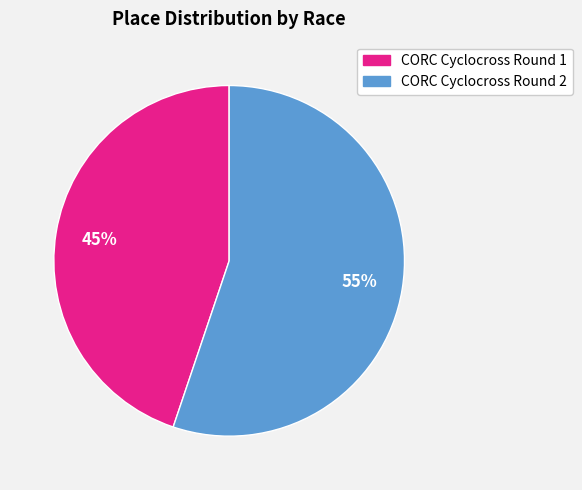

Which has a higher value, CORC Cyclocross Round 2 or CORC Cyclocross Round 1?

CORC Cyclocross Round 2